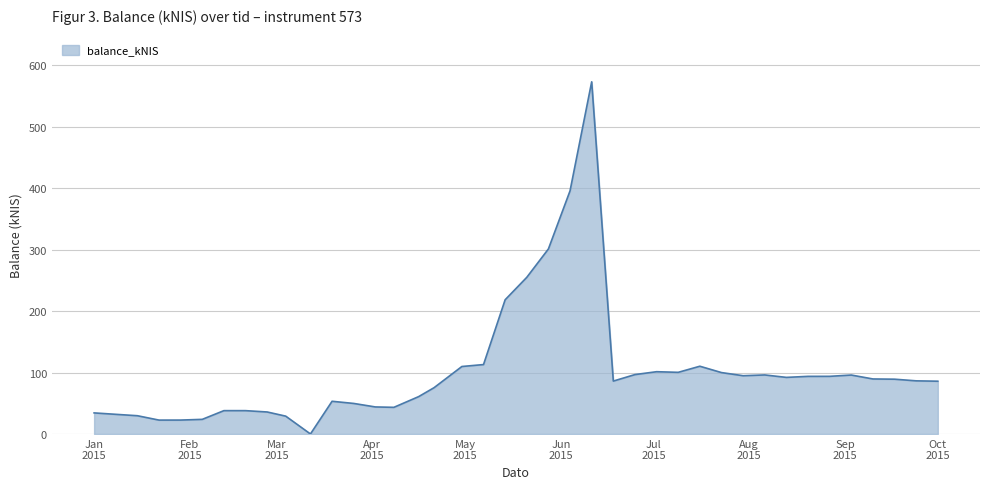

How many lines are shown in the chart?

1